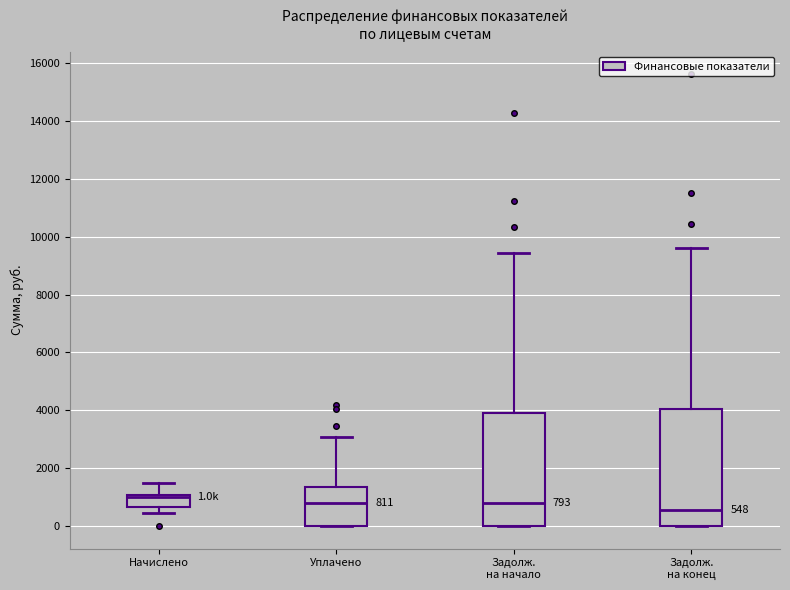

Which box has the lowest median line?

Задолж. на конец